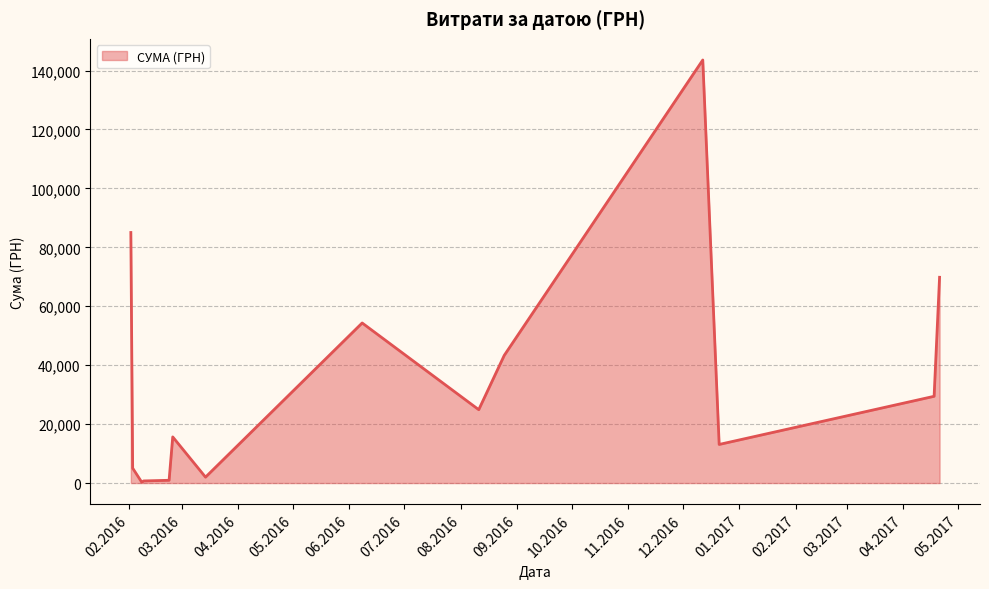

What is the greatest value displayed?

143568.0